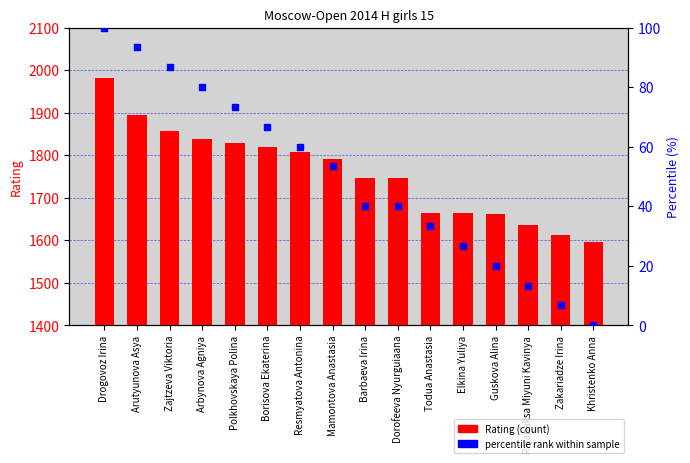

At which category is the sum across all series the highest?

Drogovoz Irina